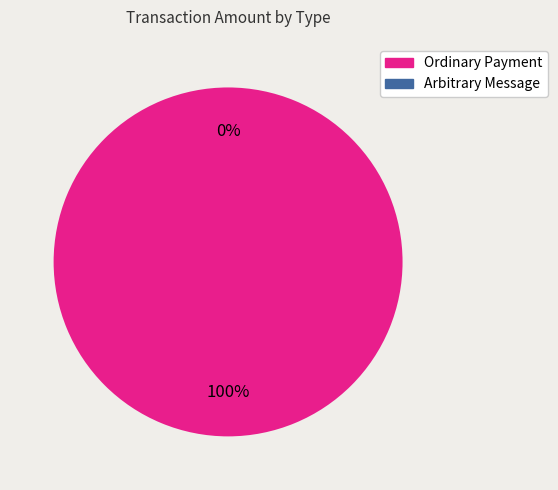

What percentage do Ordinary Payment and Arbitrary Message together represent?

100.0%